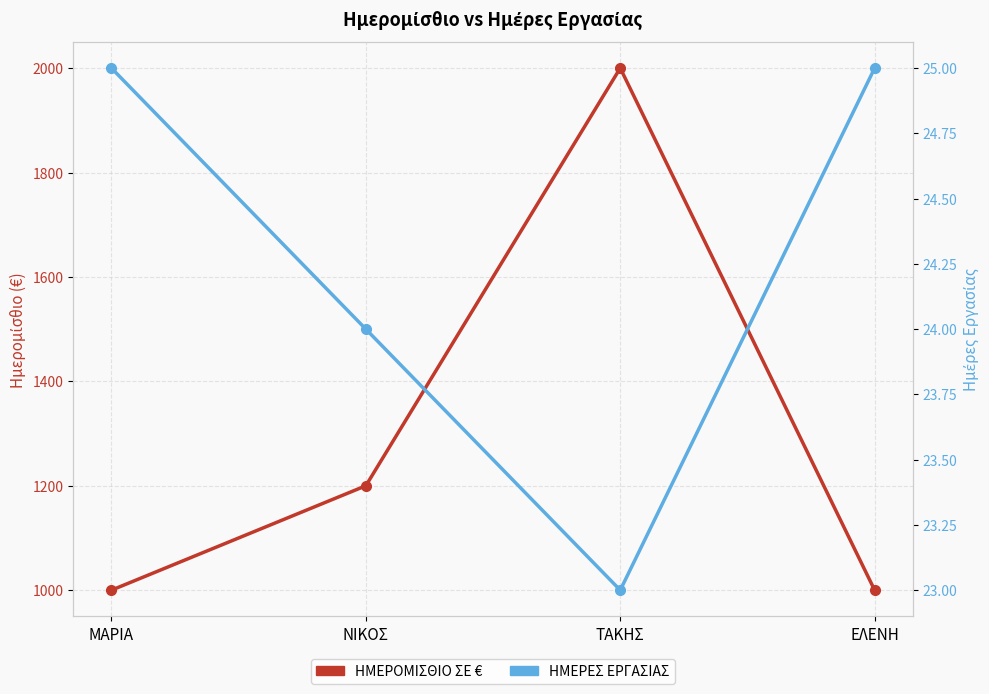

True or false: ΗΜΕΡΟΜΙΣΘΙΟ ΣΕ € and ΗΜΕΡΕΣ ΕΡΓΑΣΙΑΣ cross at least once.

False